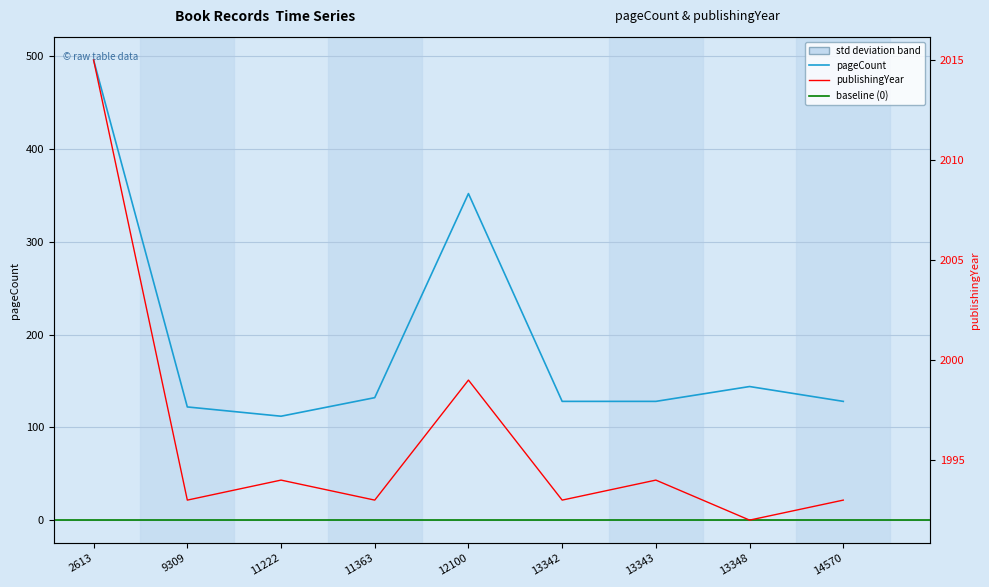

True or false: publishingYear has more than 1 interior local peaks.

True